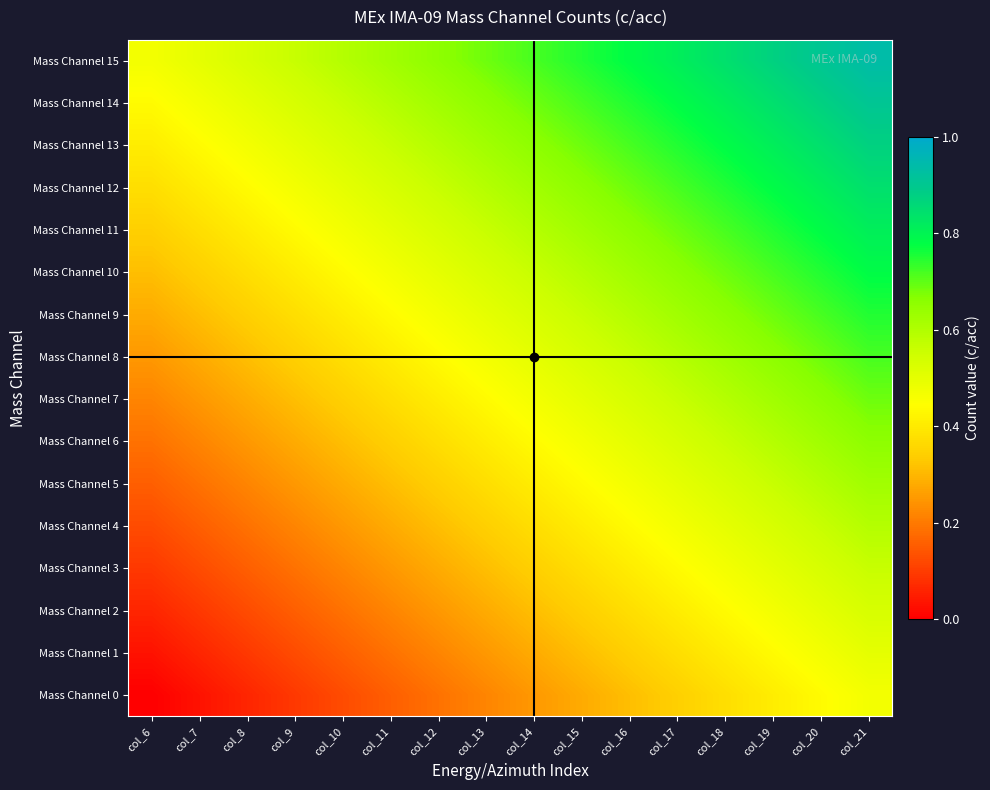

Which series changed the most between col_10 and col_15?

Mass Channel 0